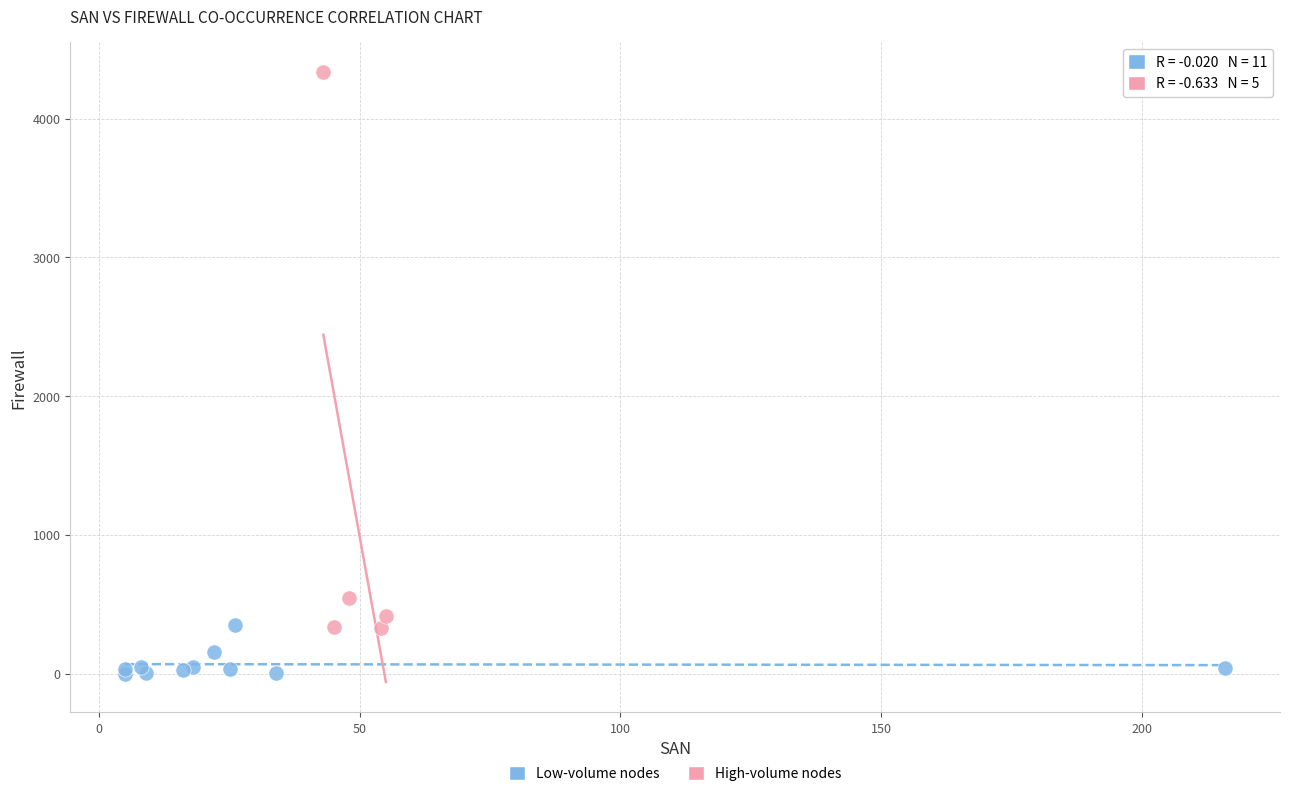

Which series has the widest spread of Y values?

High-volume nodes